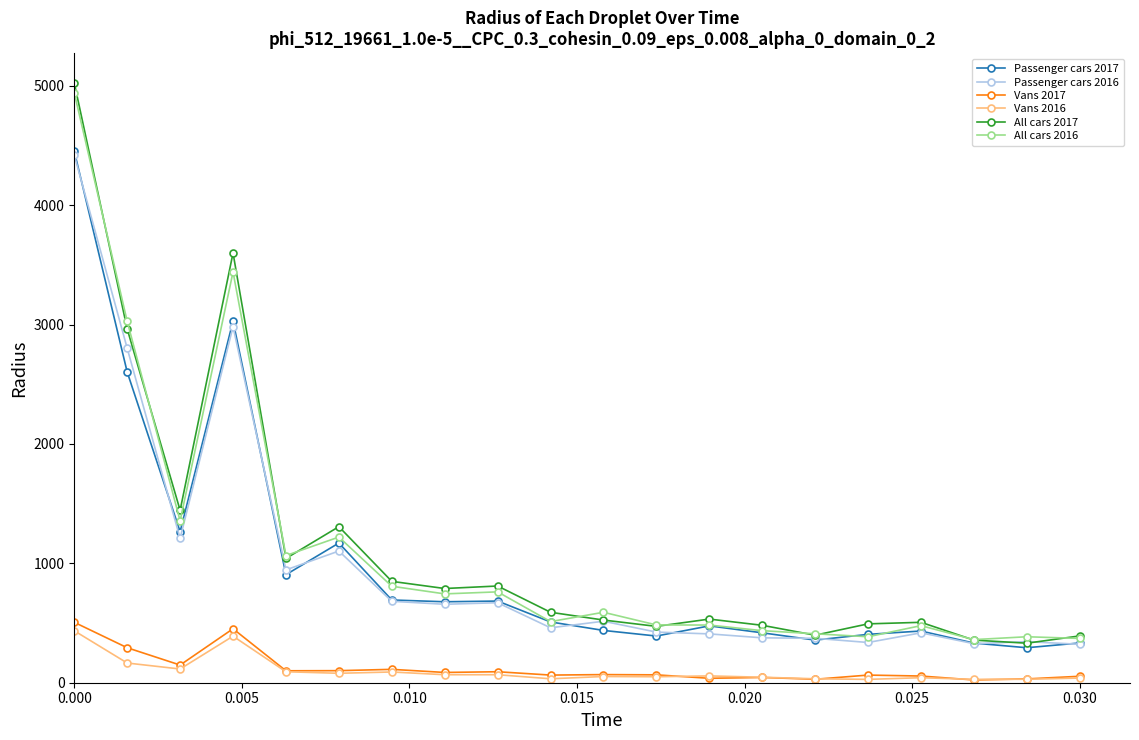

True or false: Vans 2017 and All cars 2016 cross at least once.

False